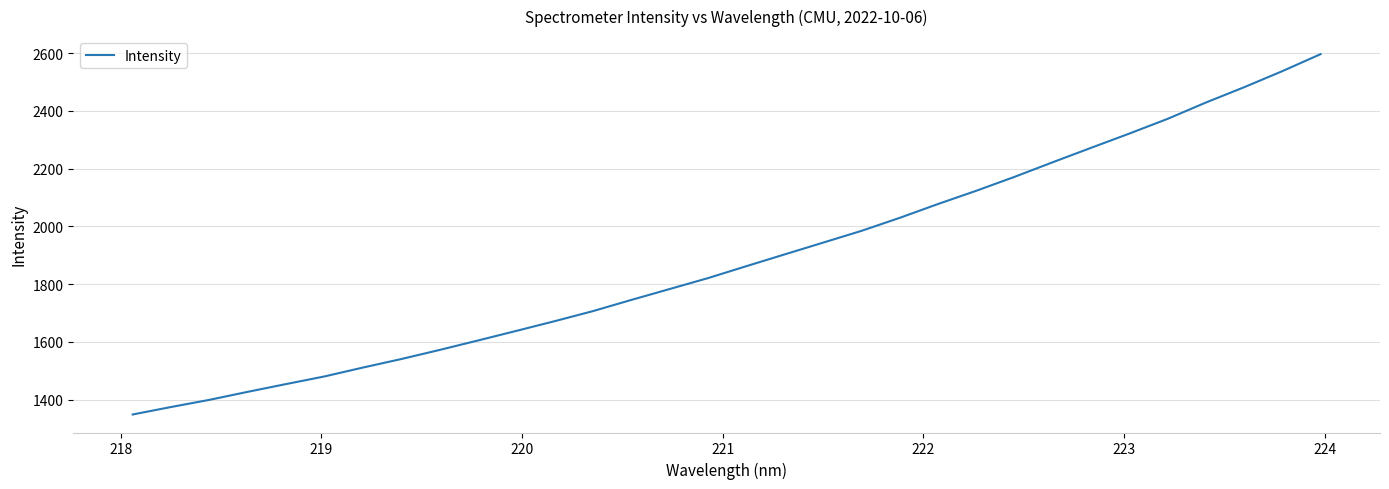

What is the greatest value displayed?

2596.6